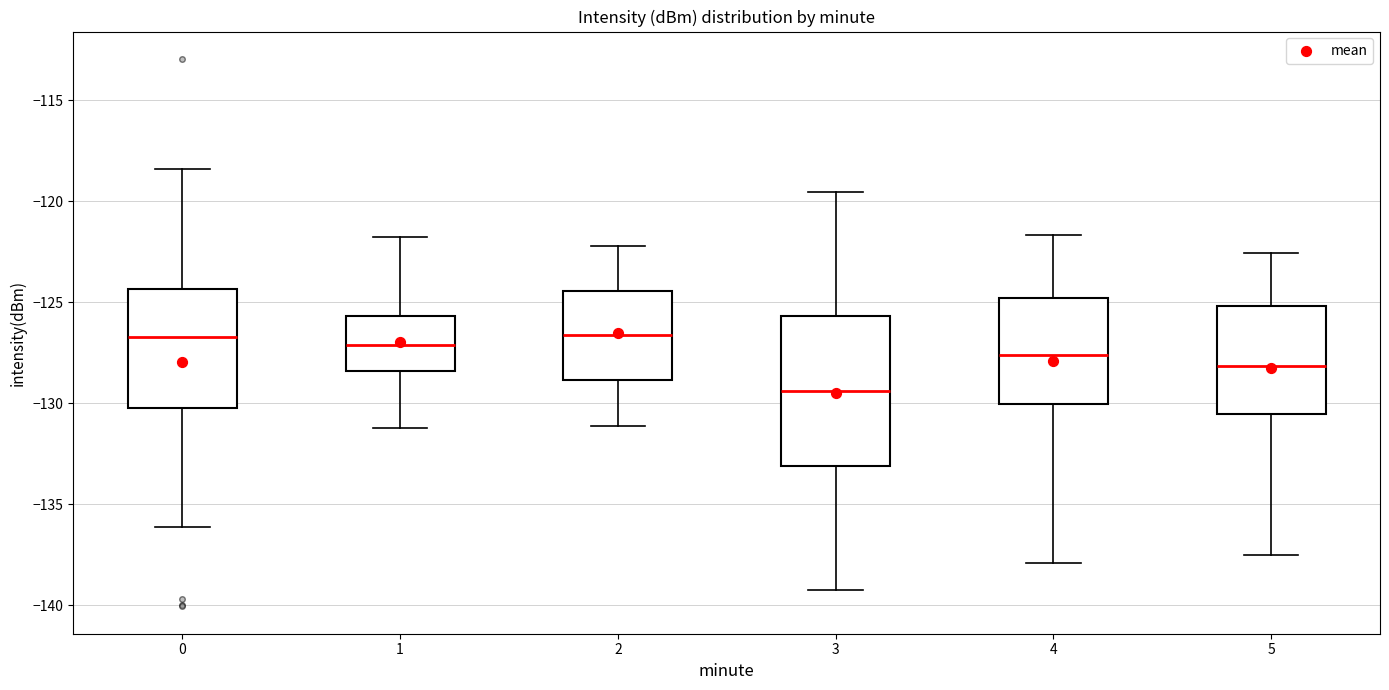

Comparing the boxes themselves (not the whiskers), which one is the tallest?

3